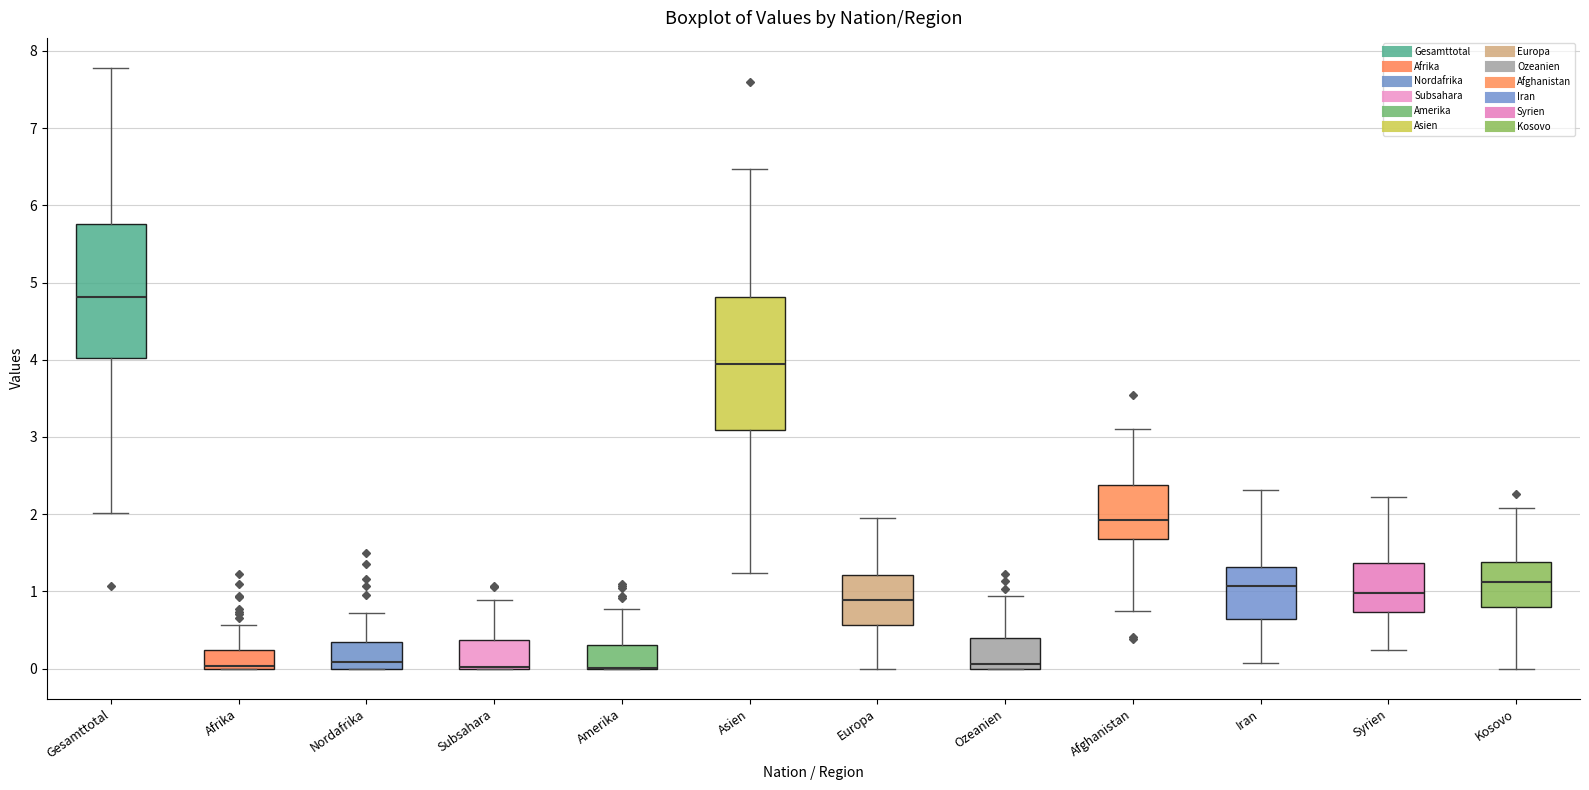

Reading left to right, read every box against the y-axis: the position of its median line, the range the box covers, and the ends of its whiskers. The values are not printed on the chart, so give them approximately, as read against the axis.

Gesamttotal: median 4.8, box 4.0 to 5.8, whiskers 2.0 to 7.8
Afrika: median 0.0 (drawn on the box's lower edge), box 0.0 to 0.2, whiskers 0.0 to 0.6
Nordafrika: median 0.1, box 0.0 to 0.3, whiskers 0.0 to 0.7
Subsahara: median 0.0 (drawn on the box's lower edge), box 0.0 to 0.4, whiskers 0.0 to 0.9
Amerika: median 0.0 (drawn on the box's lower edge), box 0.0 to 0.3, whiskers 0.0 to 0.8
Asien: median 3.9, box 3.1 to 4.8, whiskers 1.2 to 6.5
Europa: median 0.9, box 0.6 to 1.2, whiskers 0.0 to 2.0
Ozeanien: median 0.1, box 0.0 to 0.4, whiskers 0.0 to 0.9
Afghanistan: median 1.9, box 1.7 to 2.4, whiskers 0.8 to 3.1
Iran: median 1.1, box 0.6 to 1.3, whiskers 0.1 to 2.3
Syrien: median 1.0, box 0.7 to 1.4, whiskers 0.2 to 2.2
Kosovo: median 1.1, box 0.8 to 1.4, whiskers 0.0 to 2.1